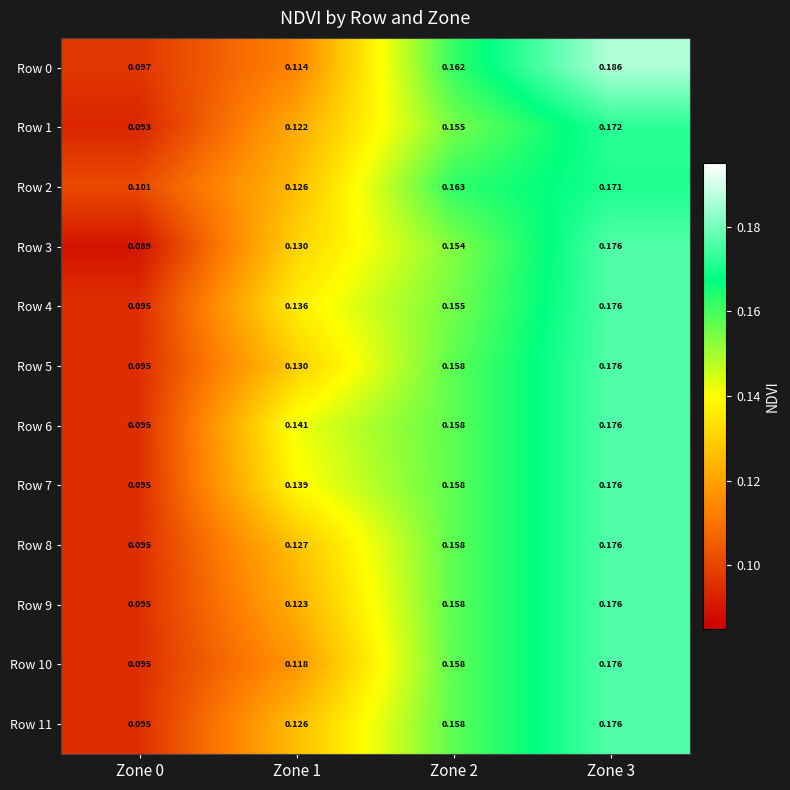

Is the value of Row 1 at Zone 0 greater than the value of Row 4 at Zone 2?

No